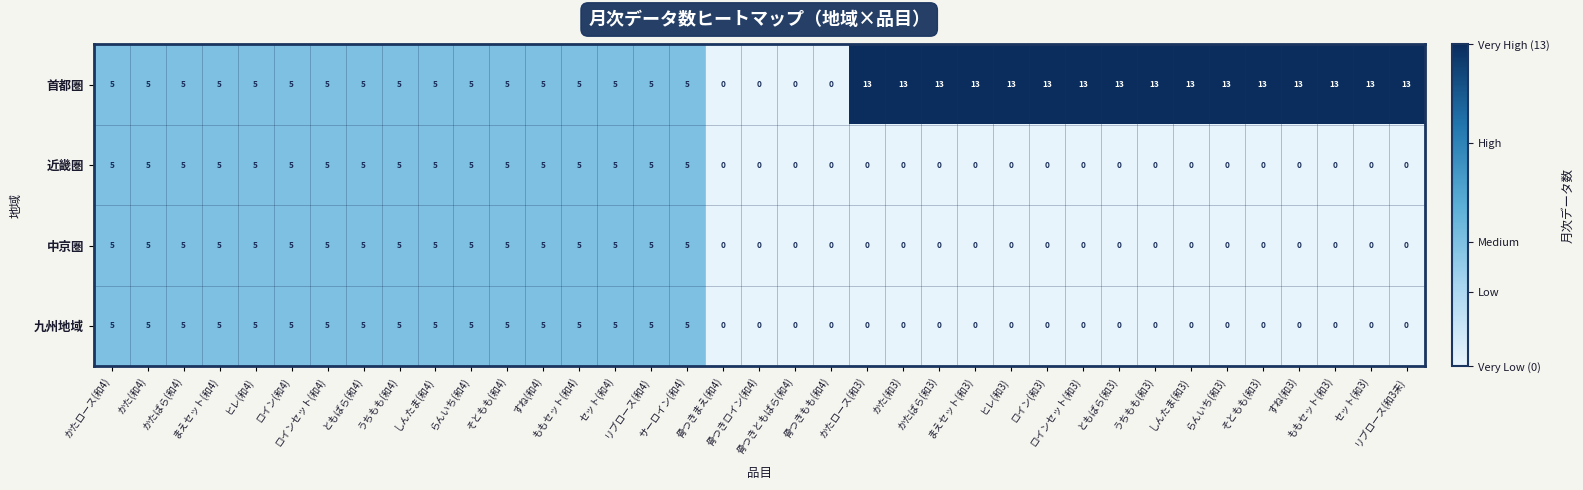

Which series has the largest total across all categories?

首都圏